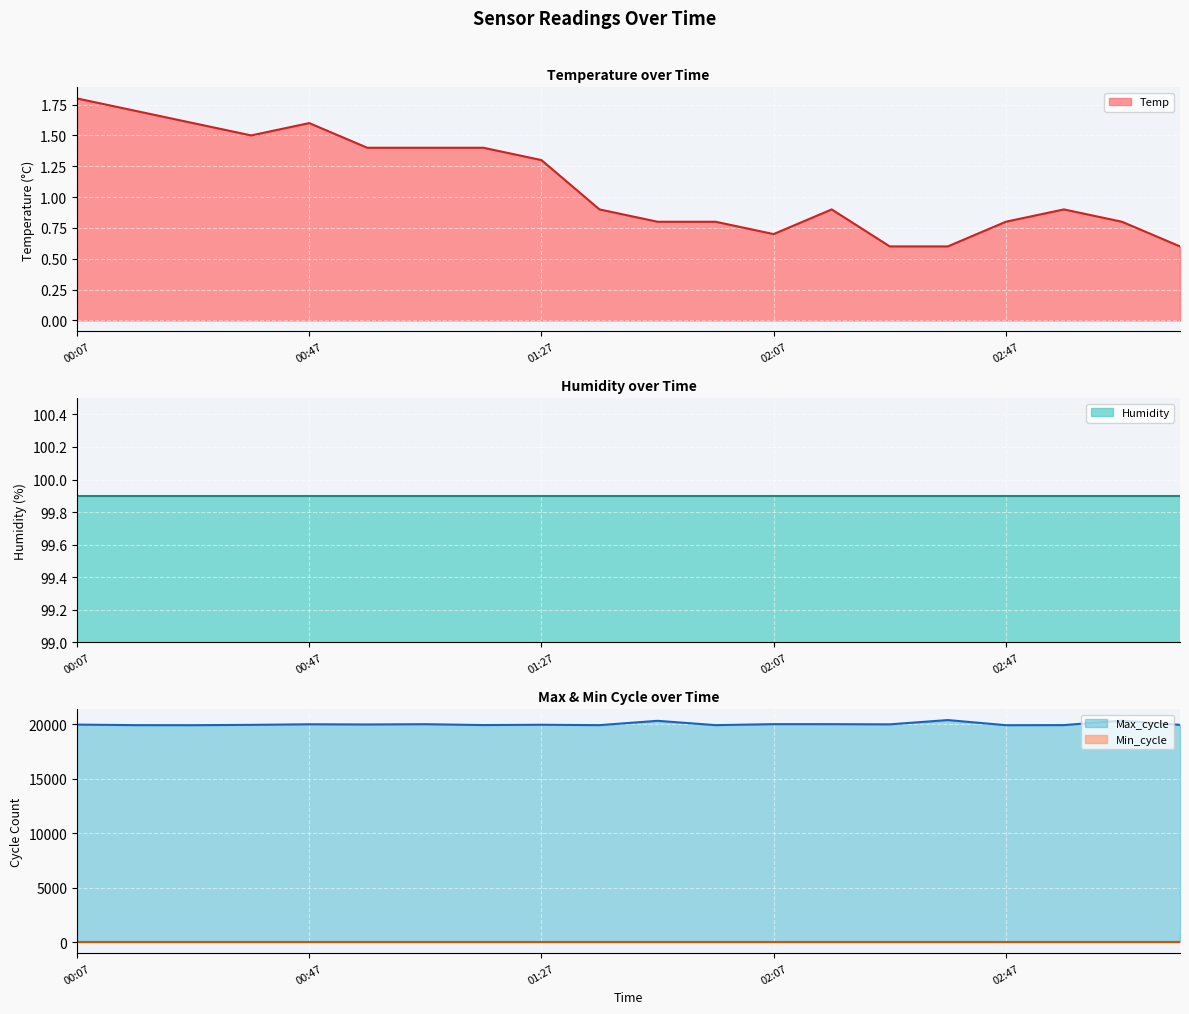

What is the minimum value for Temp?

0.6